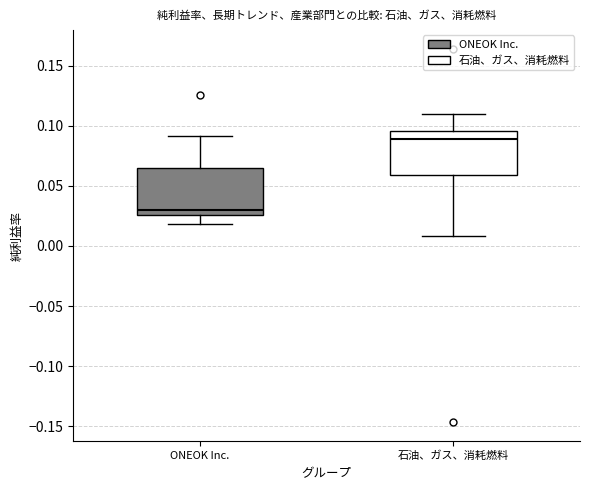

Reading left to right, transcribe this box plot: for each box, give where its median line is, the range the box spans, and where its two whiskers end, as read against the y-axis. The values are not printed on the chart, so give them approximately, as read against the axis.

ONEOK Inc.: median 0.030, box 0.025 to 0.065, whiskers 0.020 to 0.090
石油、ガス、消耗燃料: median 0.090, box 0.060 to 0.095, whiskers 0.010 to 0.110